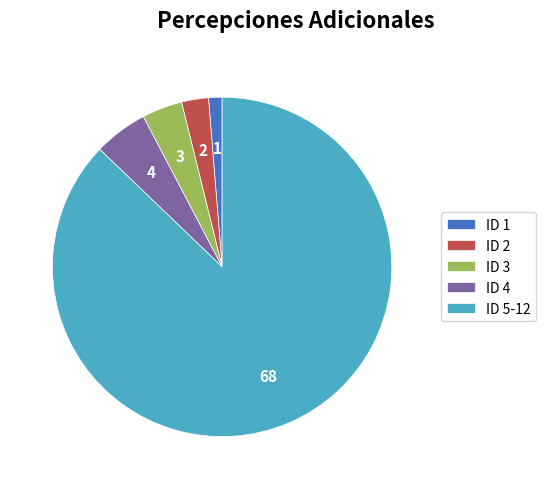

Between ID 2 and ID 4, which is larger?

ID 4